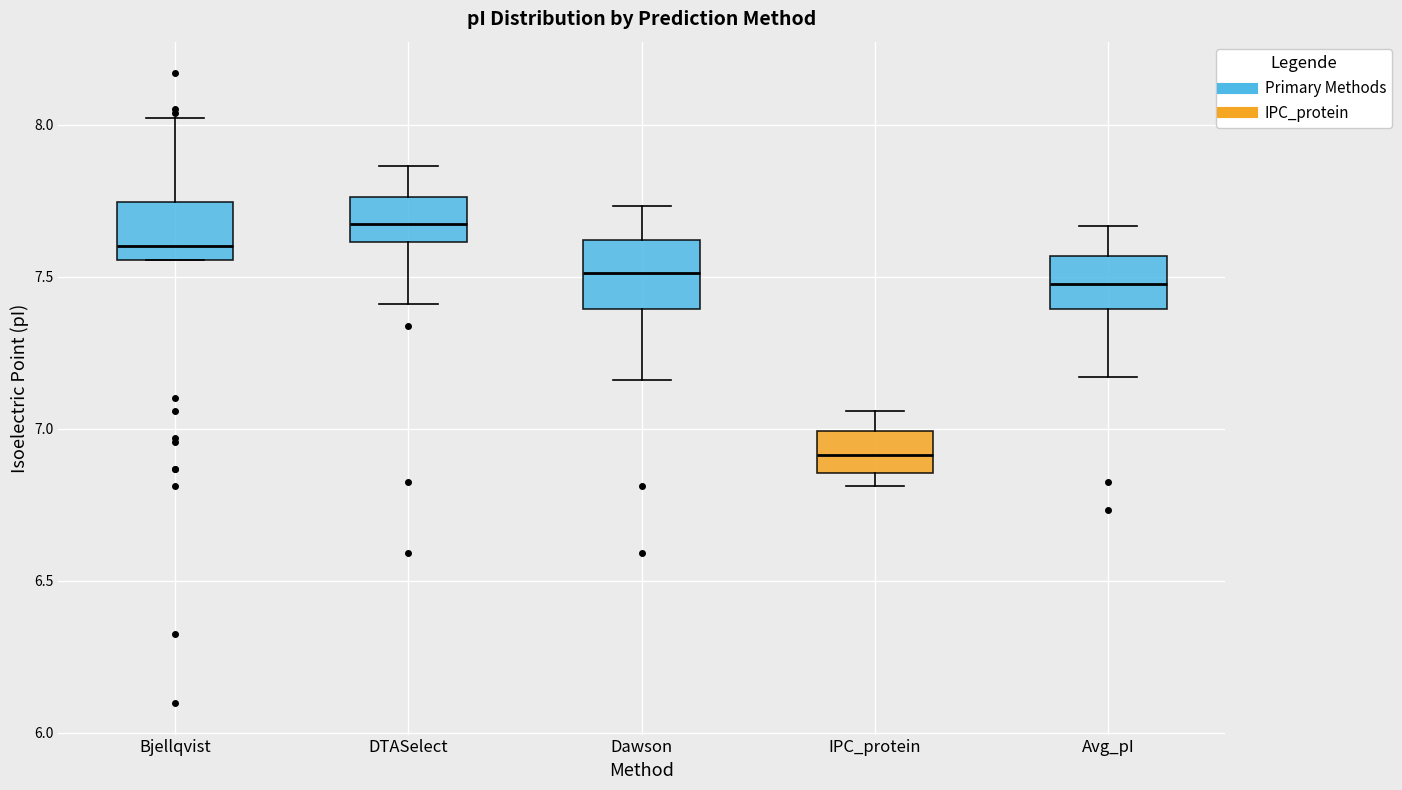

Which box has the highest median line?

DTASelect